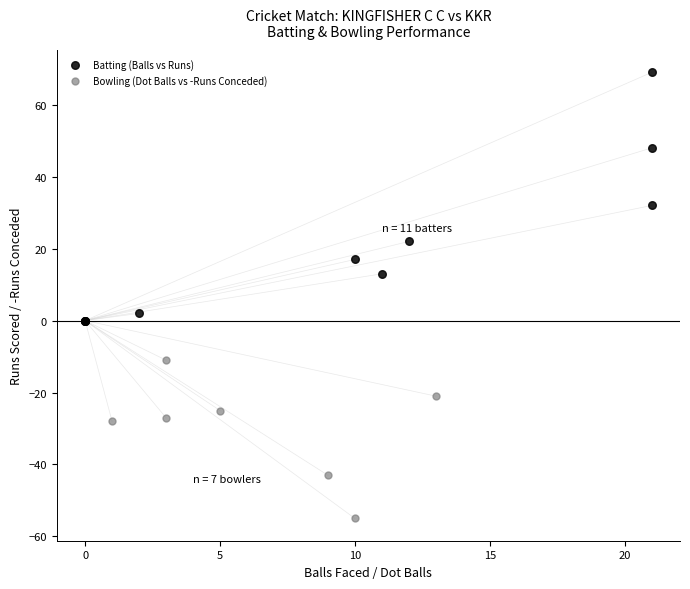

Which series contains the lowest Y value?

Bowling (Dot Balls vs -Runs Conceded)